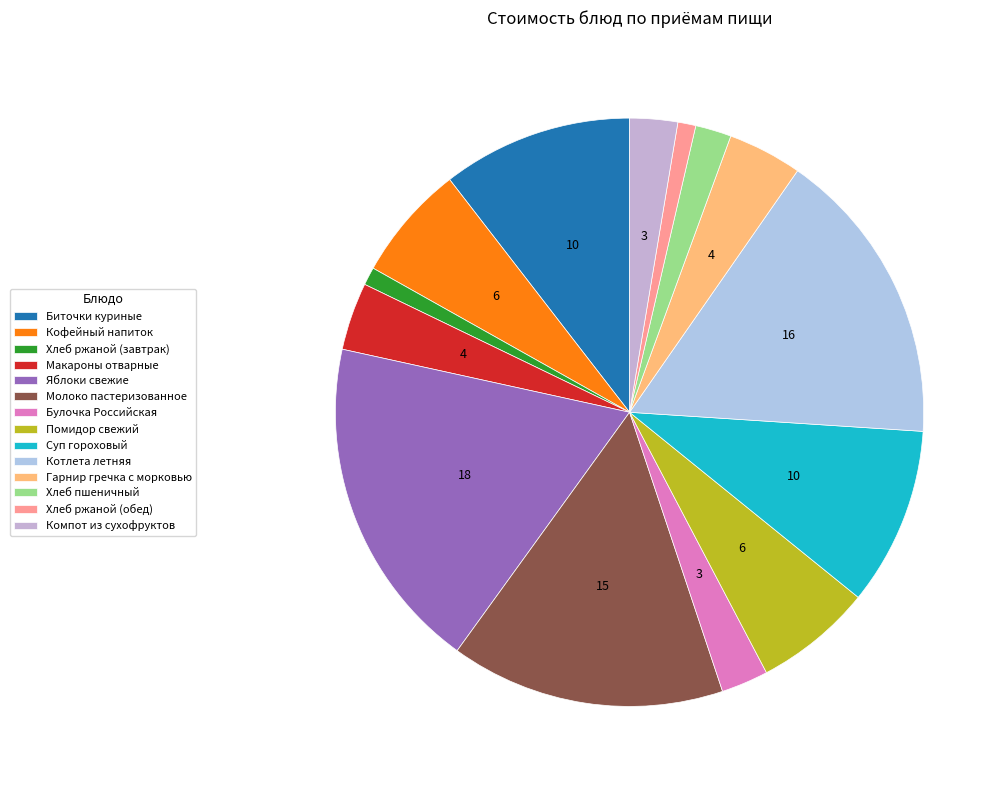

To the nearest percent, what is the combined percentage of Булочка Российская and Гарнир гречка с морковью?

7%